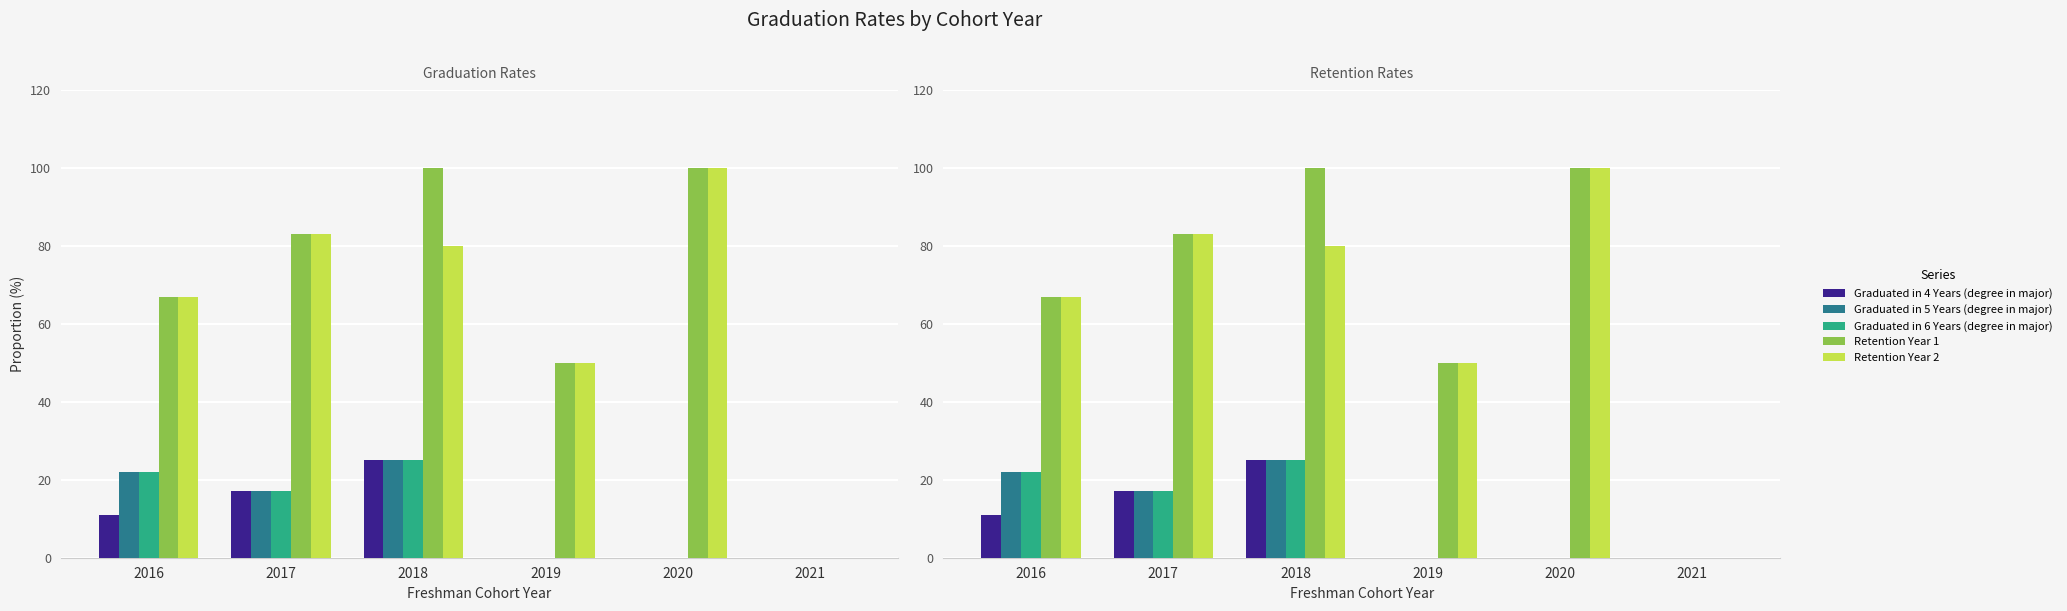

What is the maximum value shown in the chart?

100